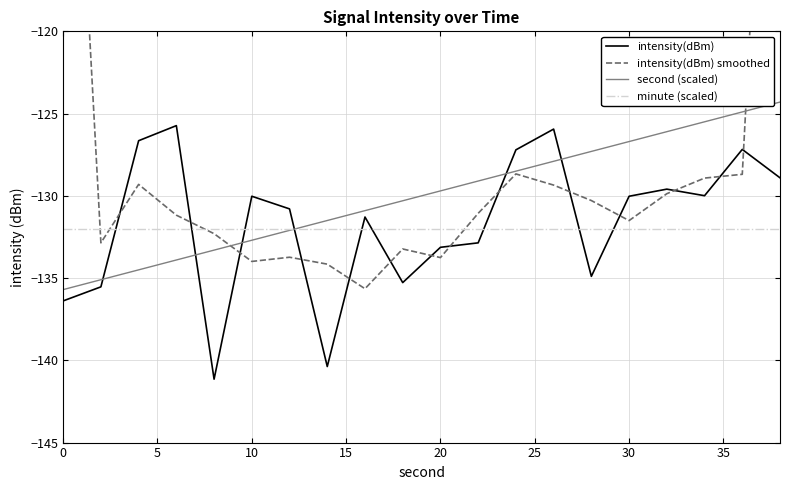

What is the value of the intensity(dBm) smoothed point at the 4th from the left?

-131.2